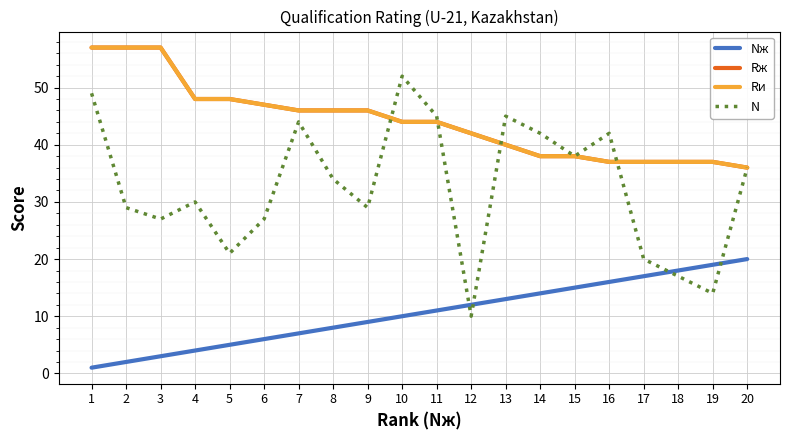

Does the chart have visible grid lines?

Yes